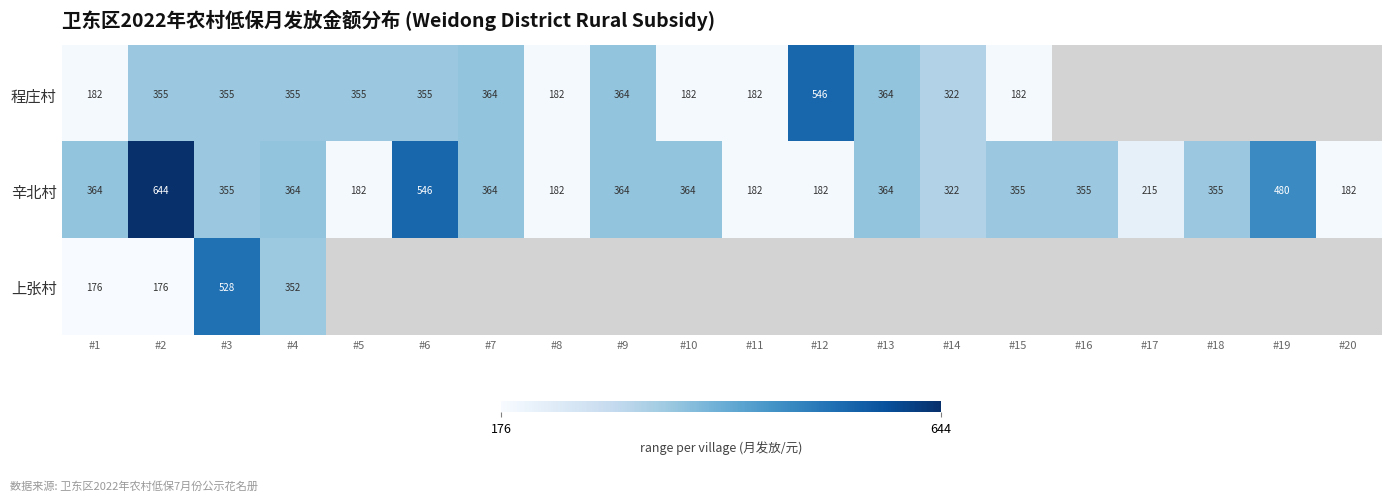

The value of 辛北村 at #19 is 197. True or false?

False